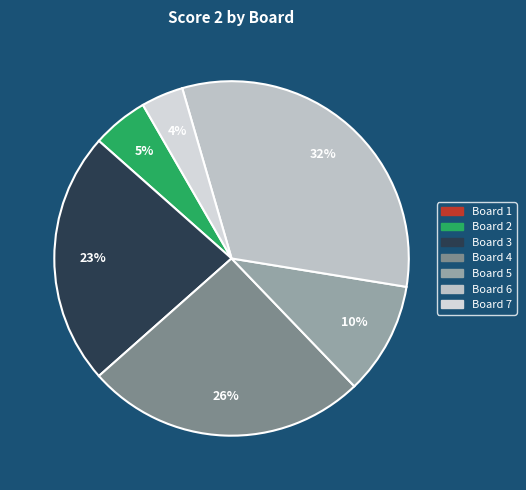

True or false: Board 1 accounts for 6% of the total.

False